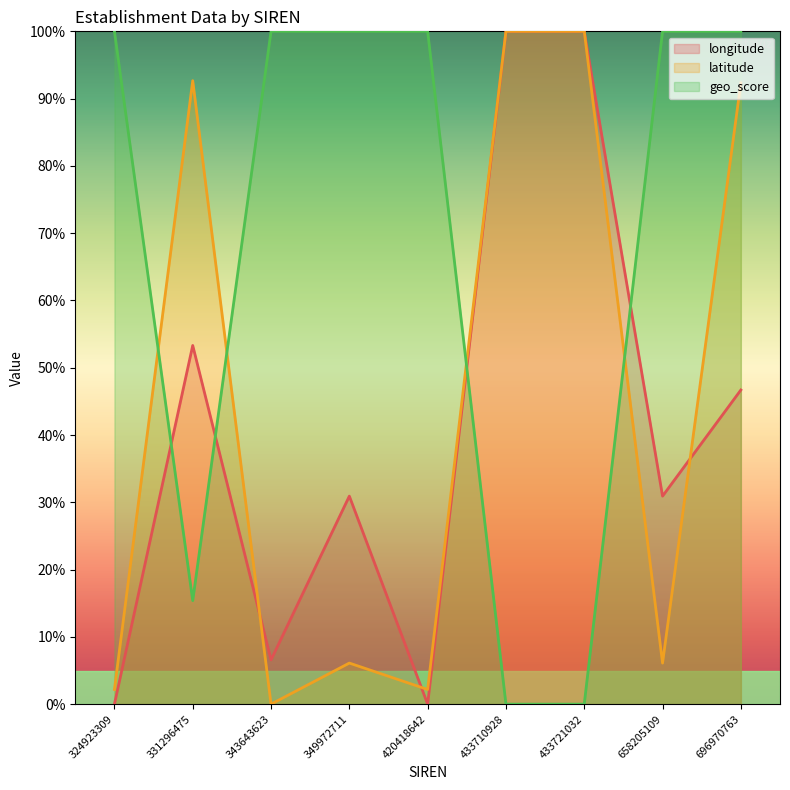

True or false: geo_score and latitude intersect in this chart.

True